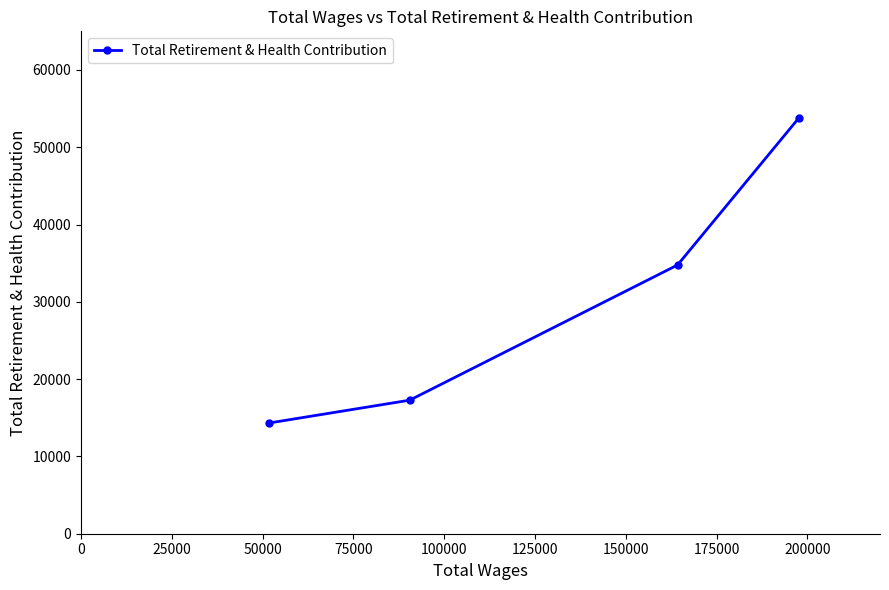

What is the smallest value displayed?

14315